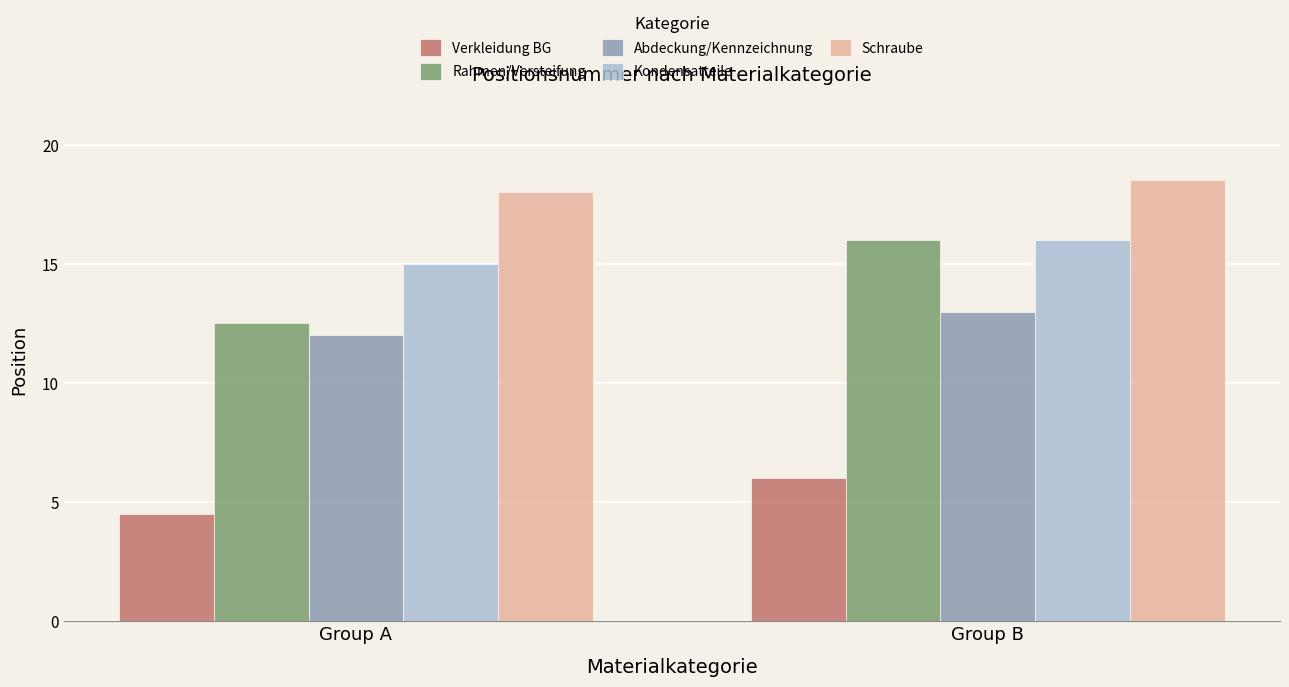

Reading left to right, extract all data points from this chart.

Verkleidung BG: Group A=4.5	Group B=6.0
Rahmen/Versteifung: Group A=12.5	Group B=16.0
Abdeckung/Kennzeichnung: Group A=12.0	Group B=13.0
Kondensatteile: Group A=15.0	Group B=16.0
Schraube: Group A=18.0	Group B=18.5